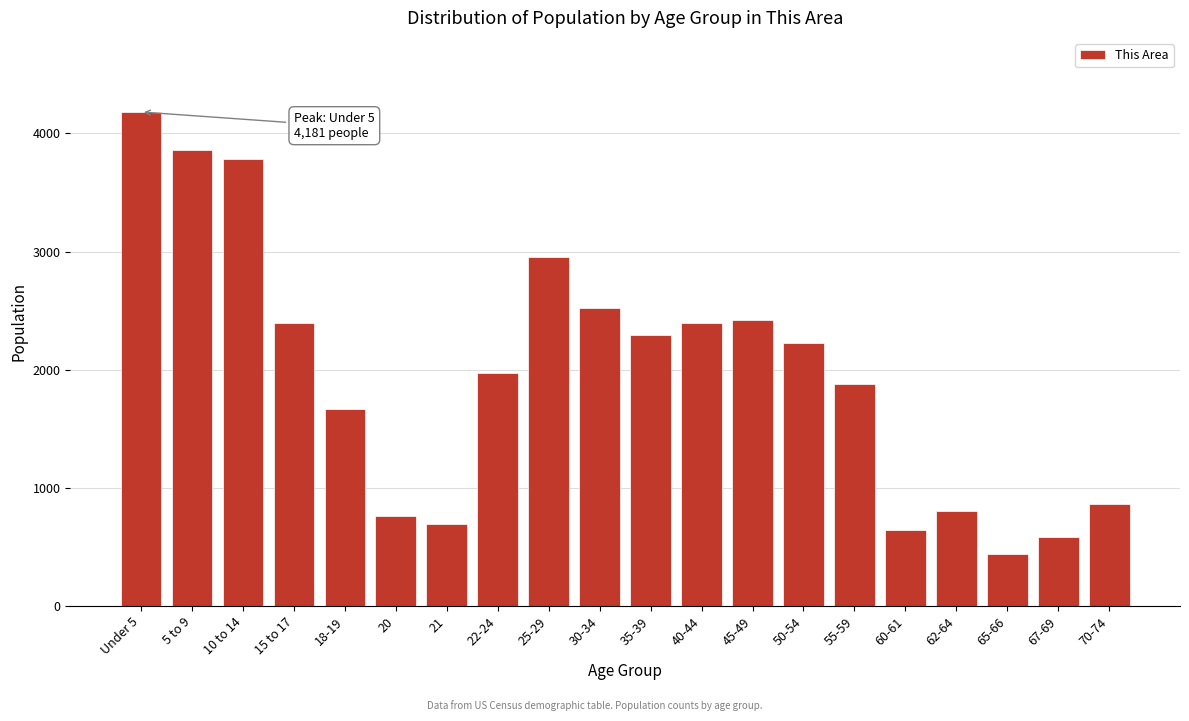

What is the minimum value shown in the chart?

439